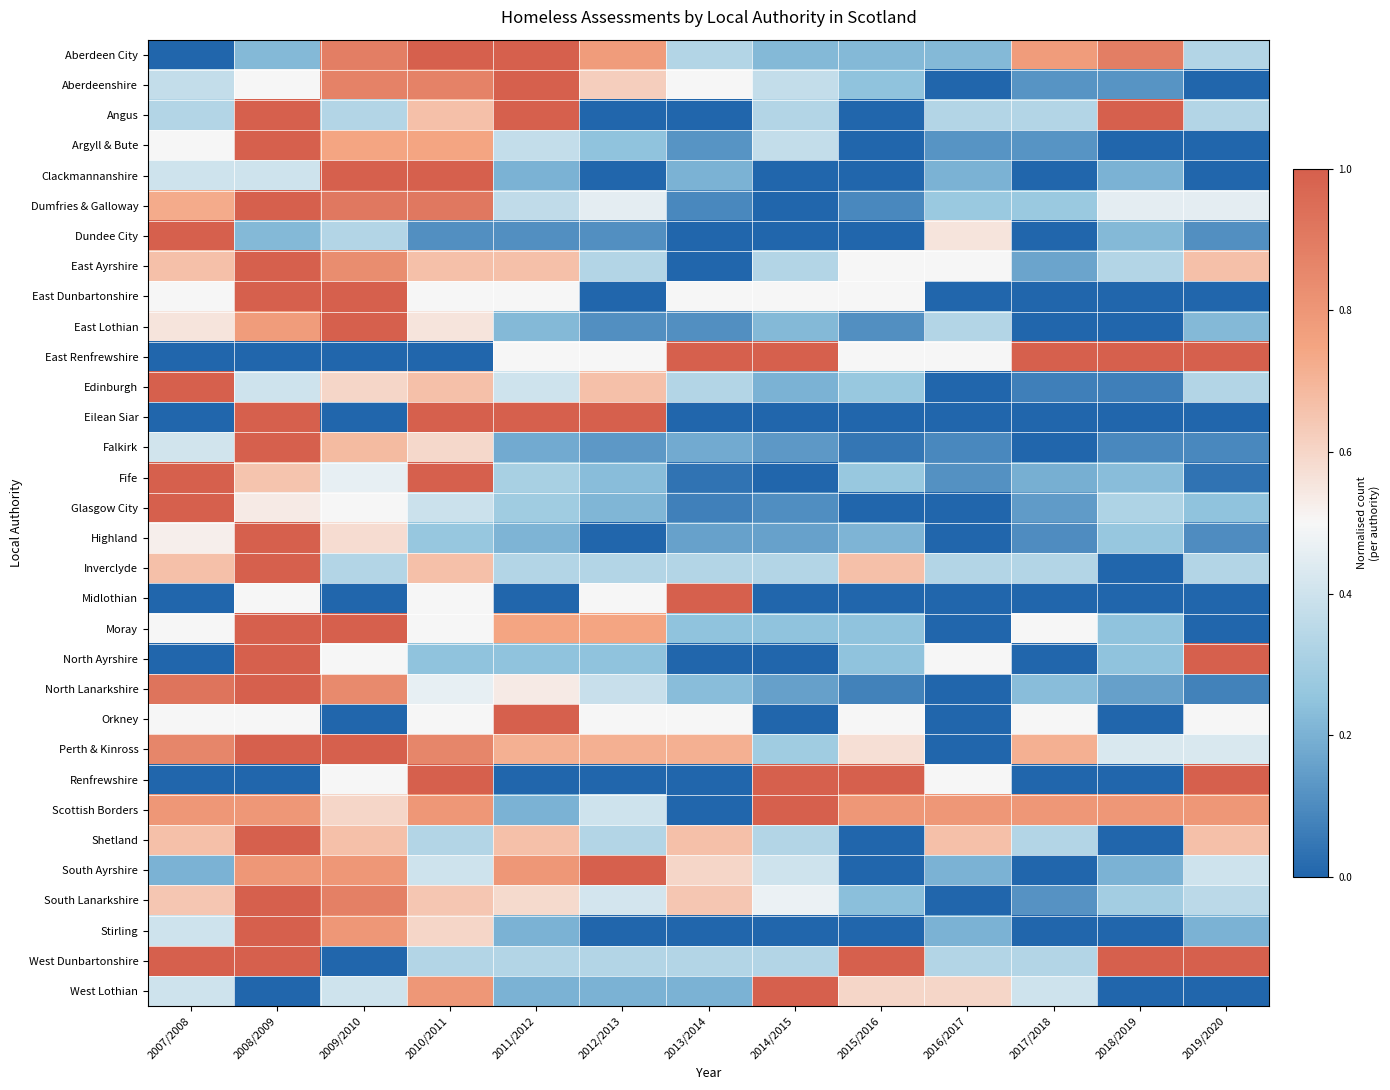

Which series has the largest total across all categories?

Scottish Borders